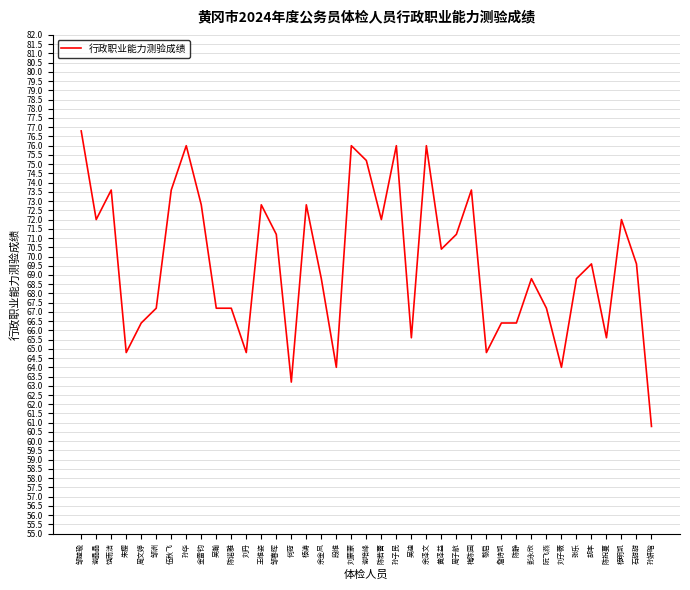

What is the difference between the maximum and minimum values?

16.0